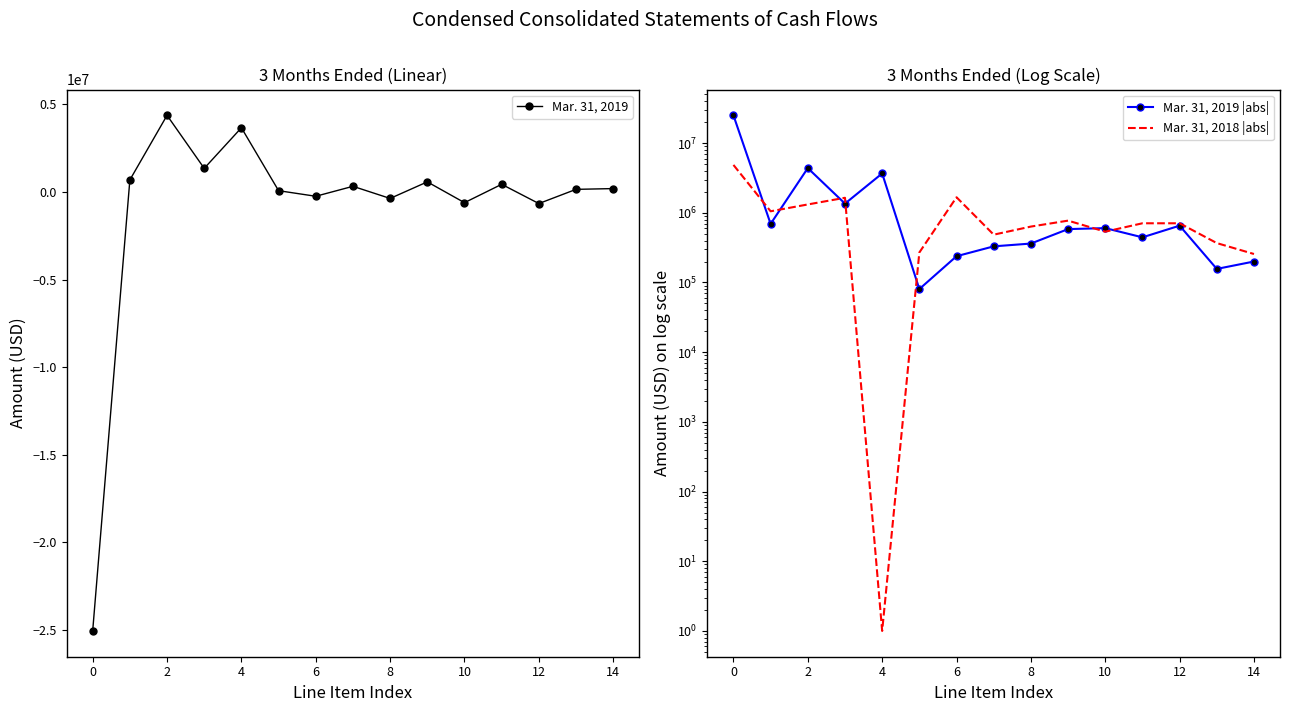

What is the difference between the second highest and minimum values in the Mar. 31, 2019 |abs| series?

4300948